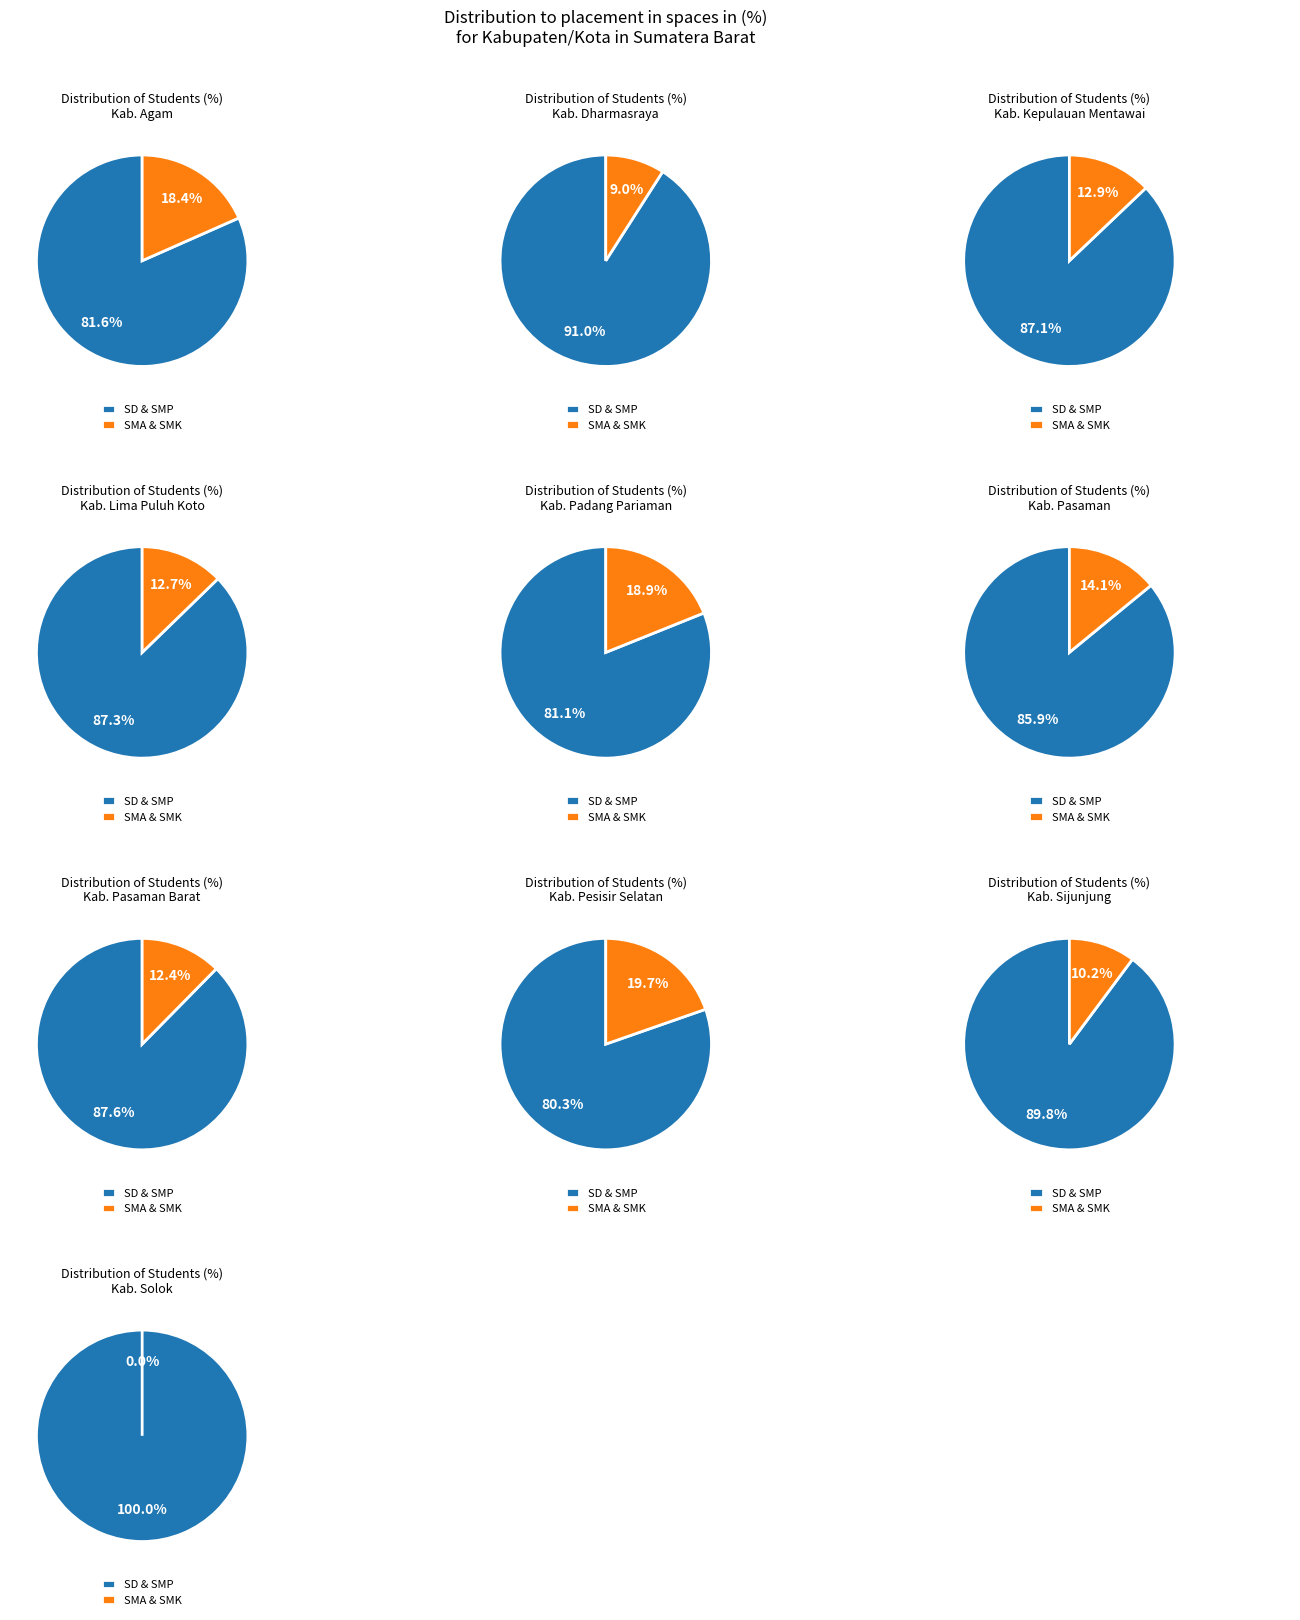

How much of the chart is everything except Kab. Dharmasraya?

94.3%